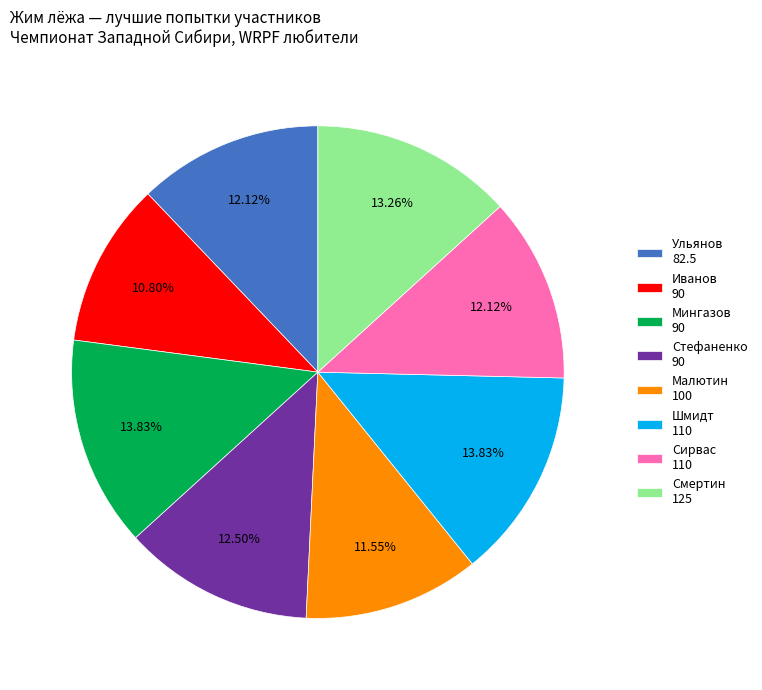

How many segments does this pie chart have?

8